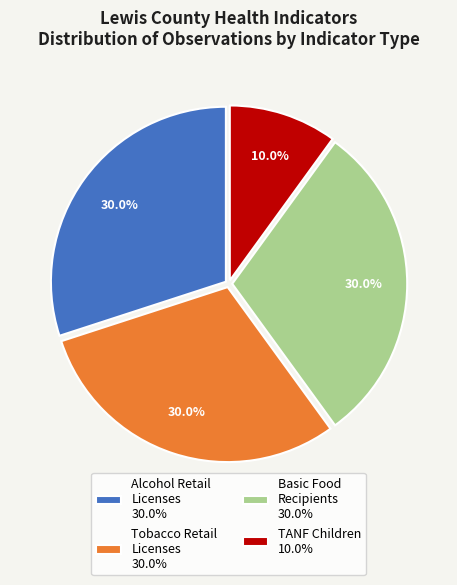

Approximately how many times larger is the value at Alcohol Retail Licenses 30.0% compared to TANF Children 10.0%?

3.0